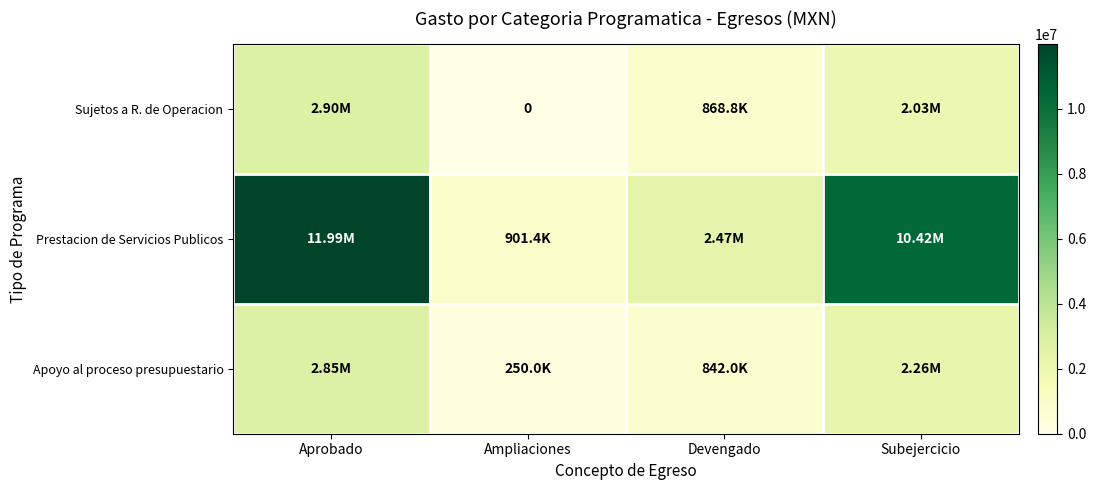

What is the sum of the Sujetos a R. de Operacion values at Subejercicio and Devengado?

2899356.4